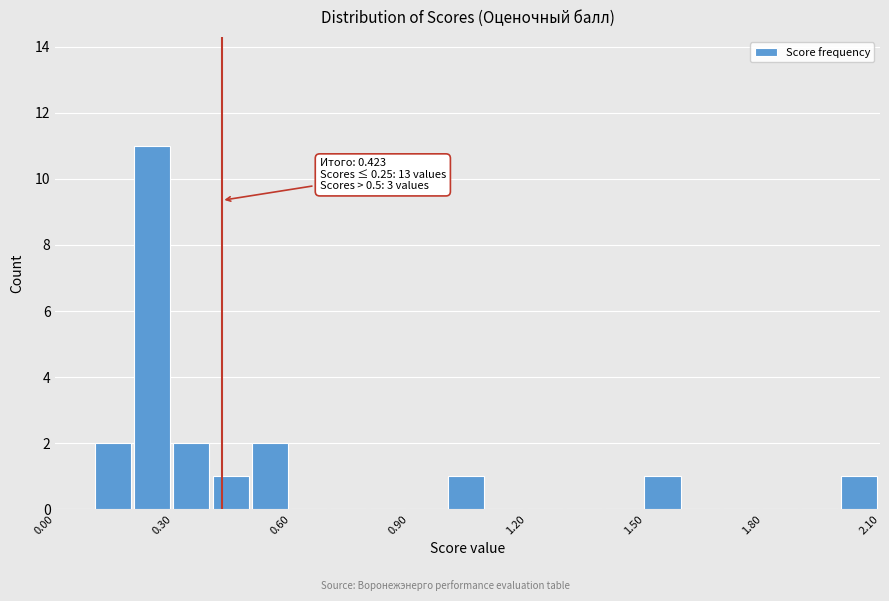

Around what value on the x-axis is the tallest bar? Give the approximate position of its centre, as read against the axis.

0.25